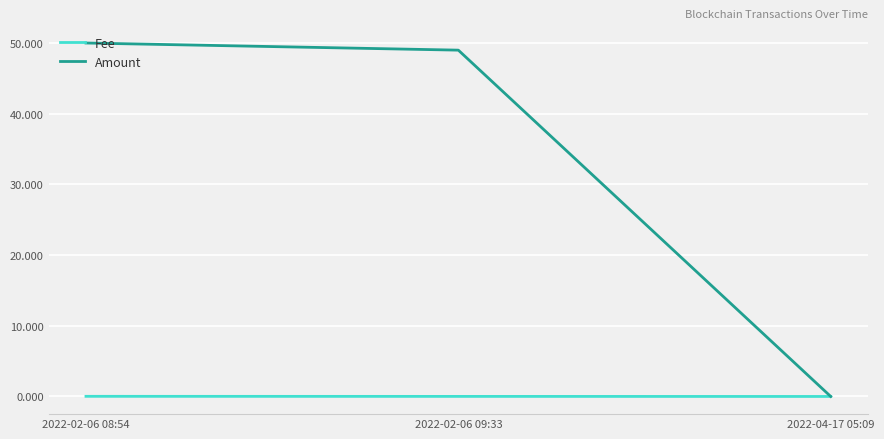

The Amount series shows 84.4 at 2022-02-06 08:54. True or false?

False